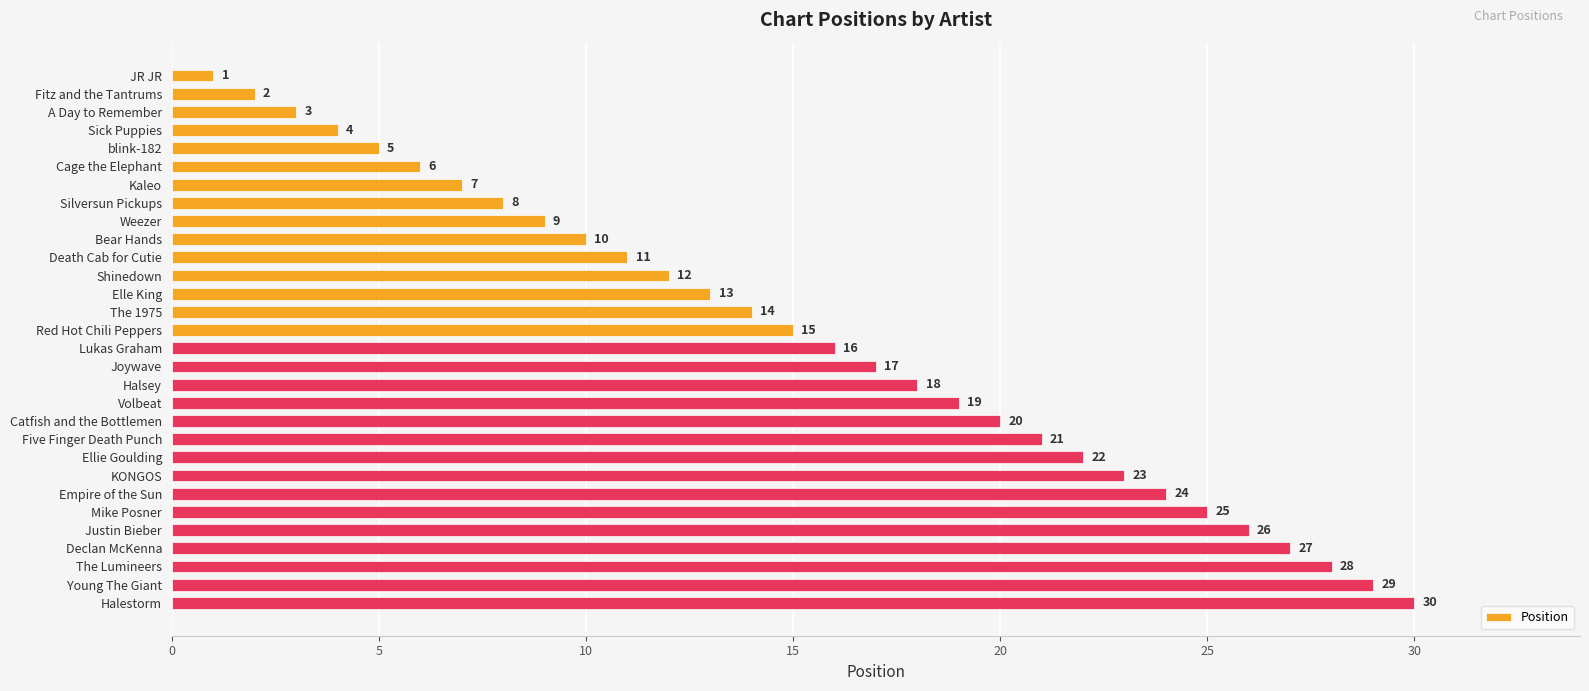

What is the average value?

16